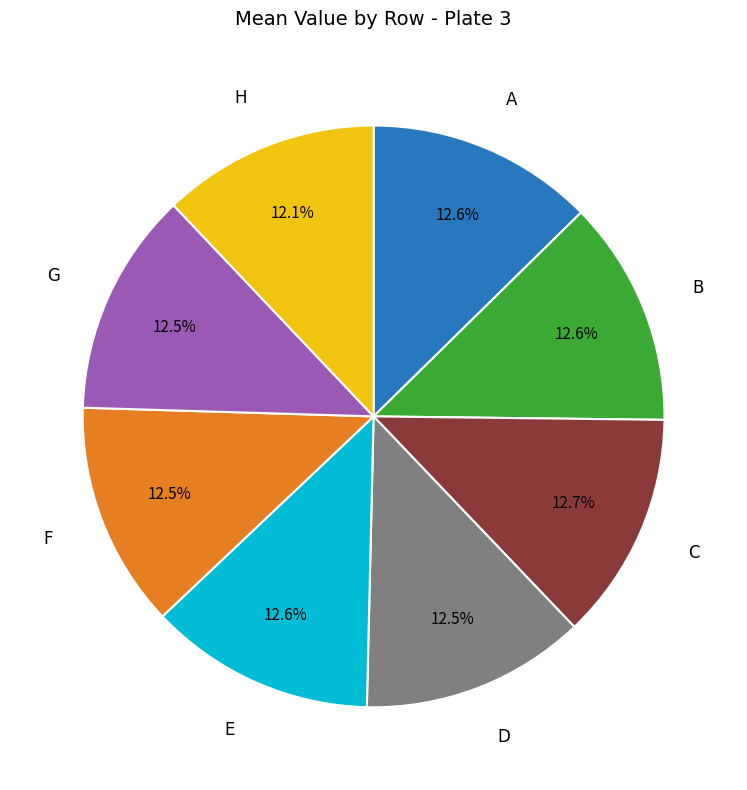

Is there a majority slice in this chart?

No